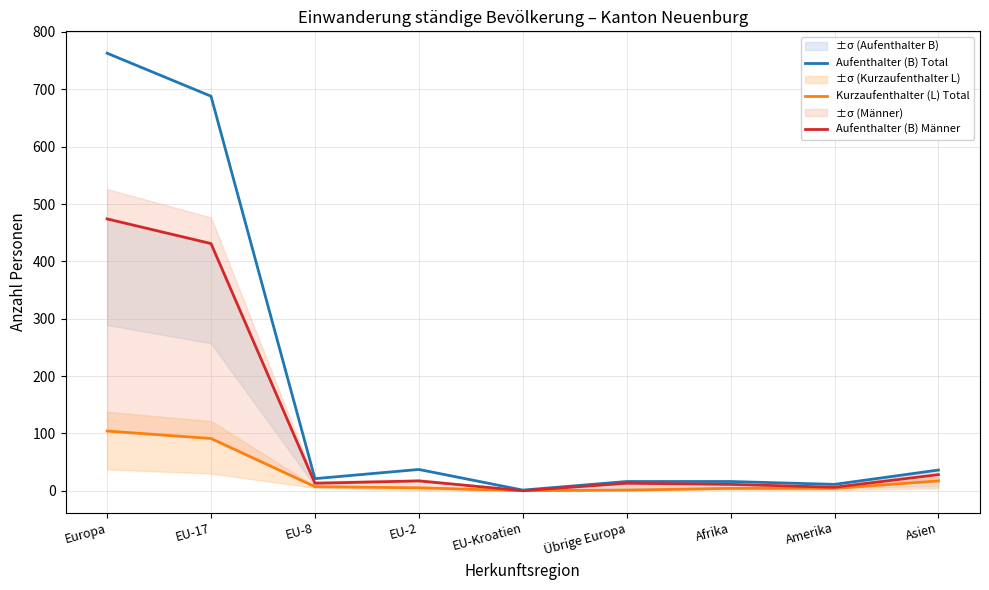

True or false: Kurzaufenthalter (L) Total has more than 0 points higher than both neighbors.

False